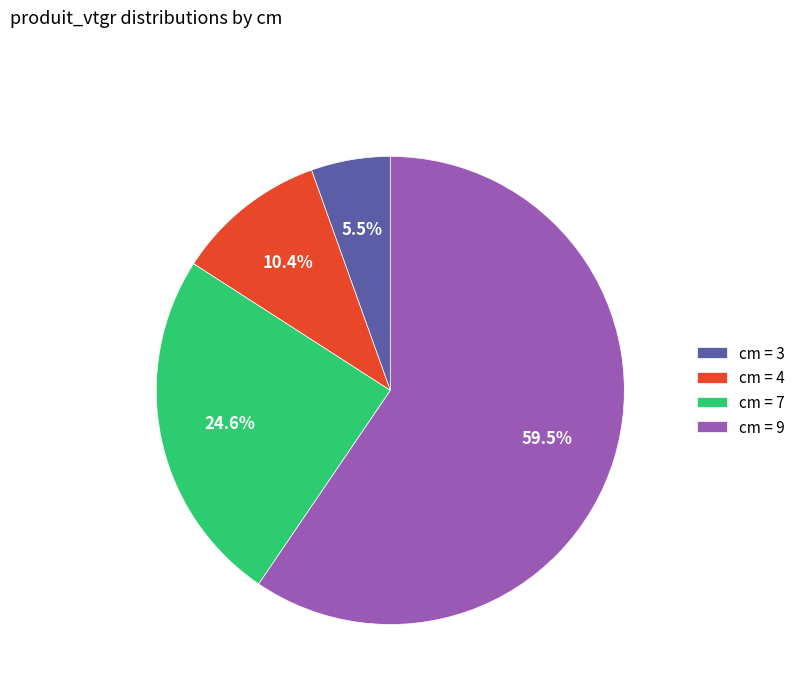

Combined, do cm = 7 and cm = 4 account for over 50%?

No